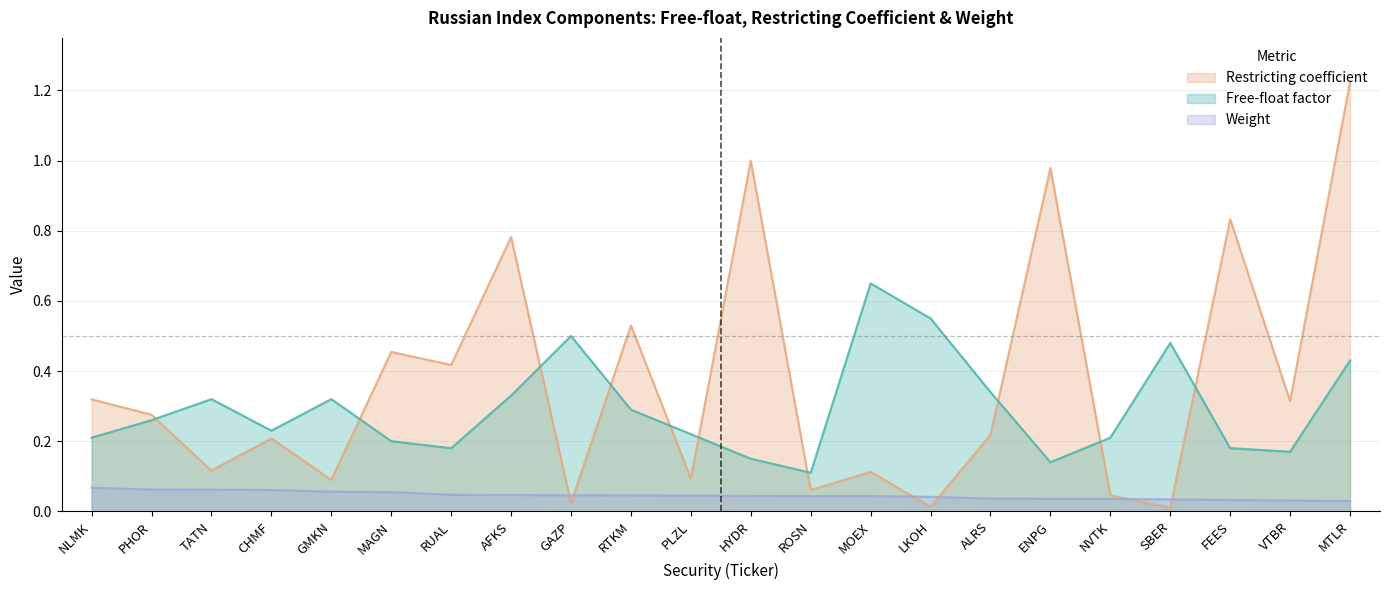

What is the difference between the maximum and minimum values in the Restricting coefficient series?

1.2